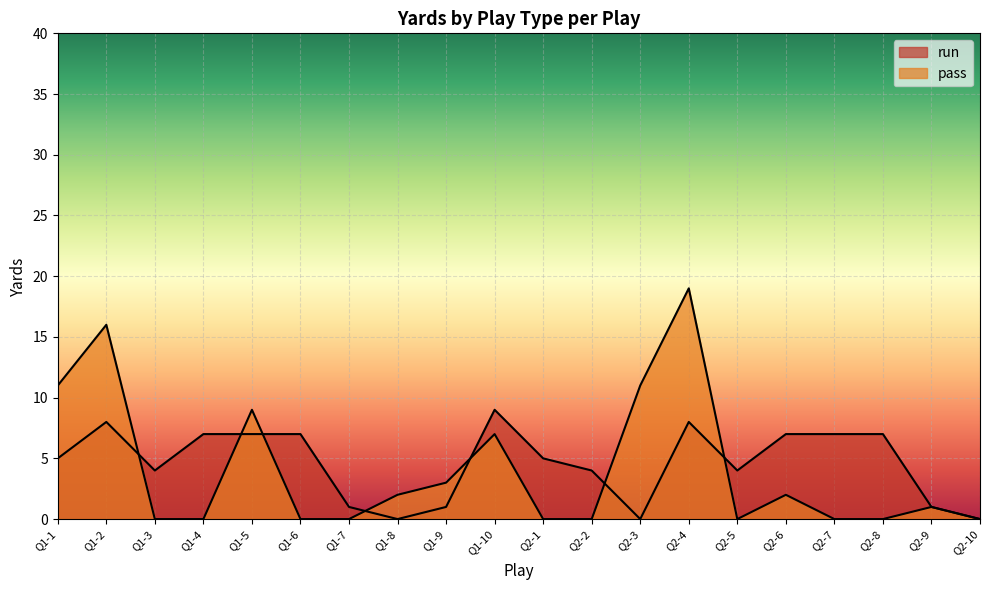

True or false: pass and run cross at least once.

True